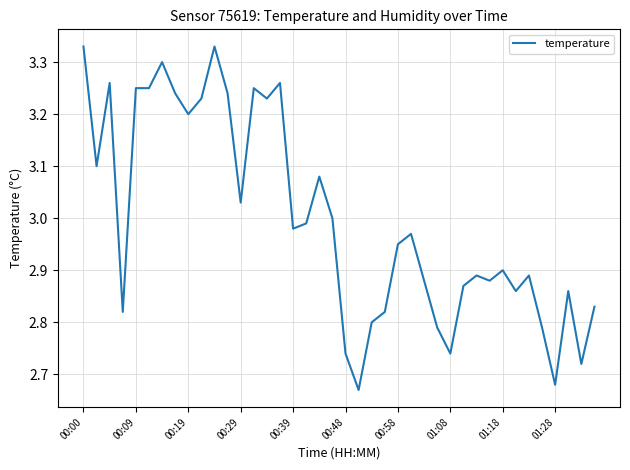

At which category does the chart reach its peak across all series?

00:00